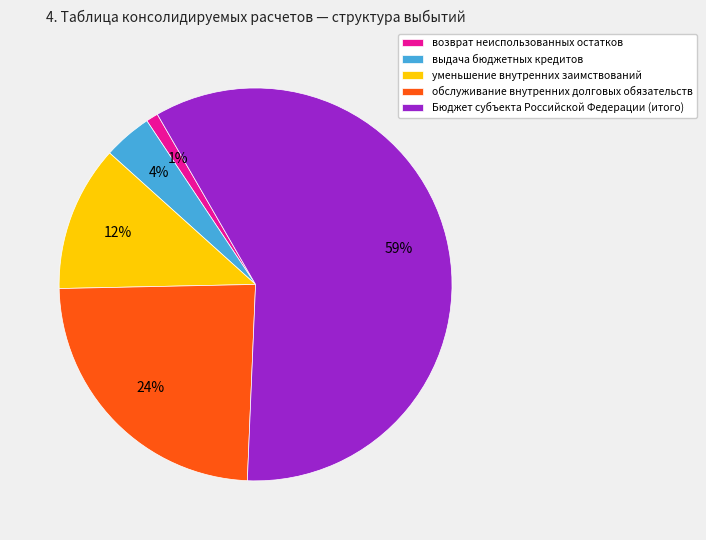

How many slices are in this pie chart?

5